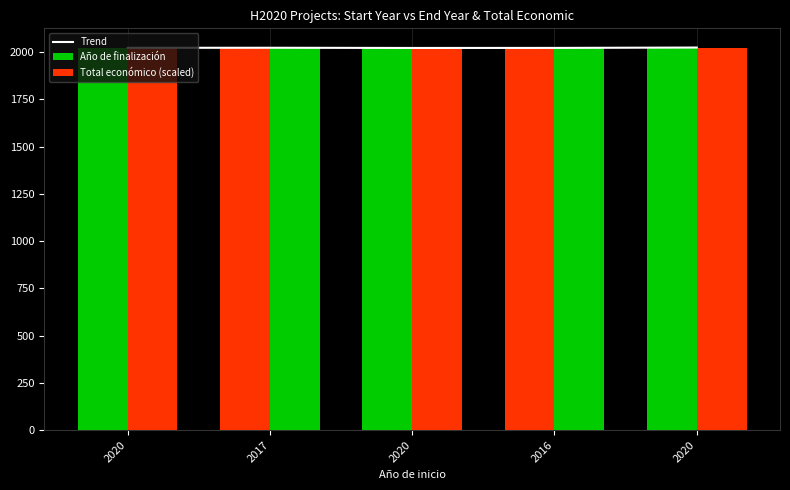

What is the sum of the Año de finalización values at 2020 and 2016?

4043.0